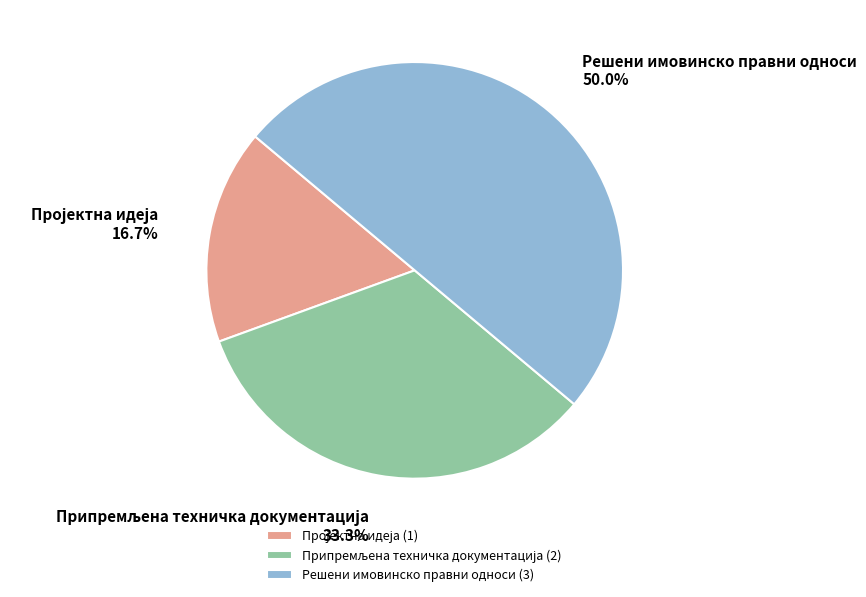

How much of the chart is everything except Решени имовинско правни односи?

50.0%